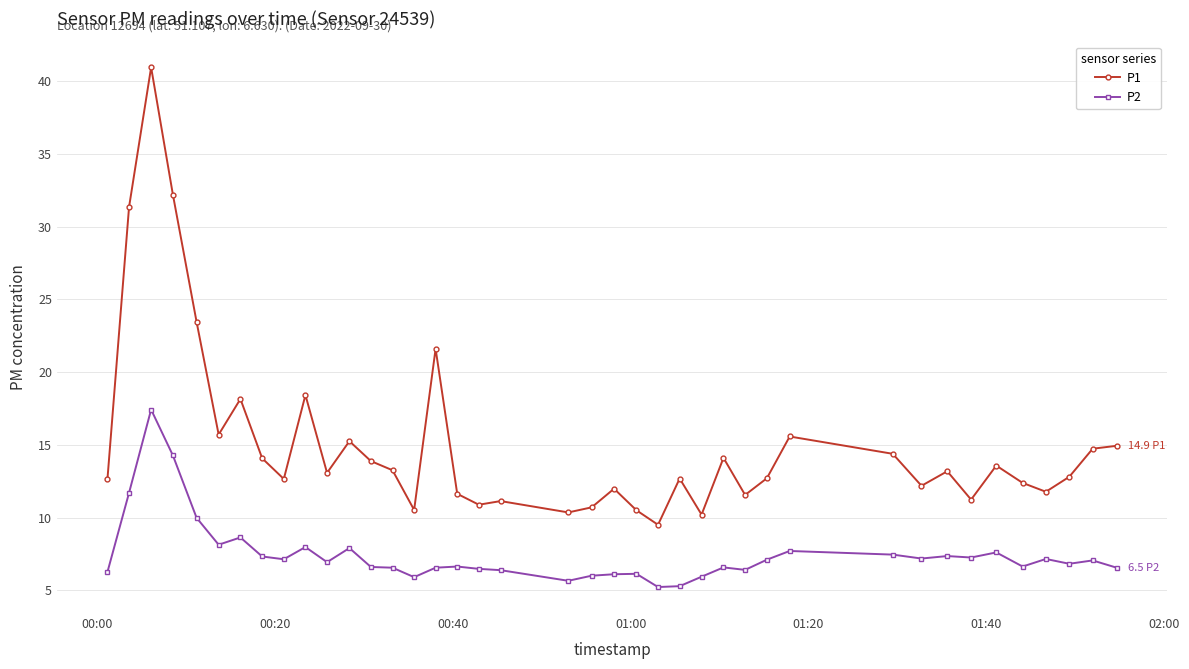

At how many categories does at least one series exceed 25?

3